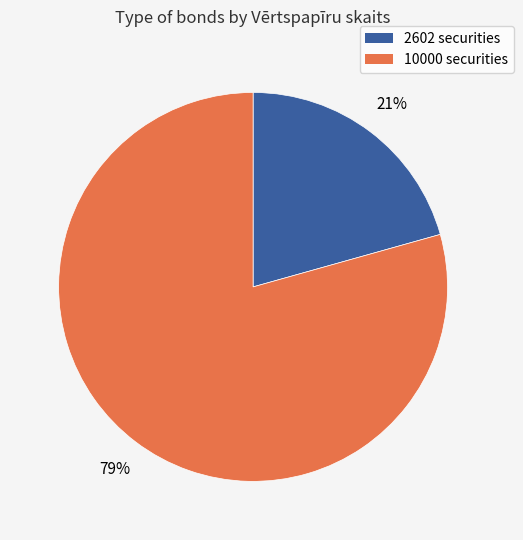

To the nearest percent, what percentage of the pie is 10000?

79%